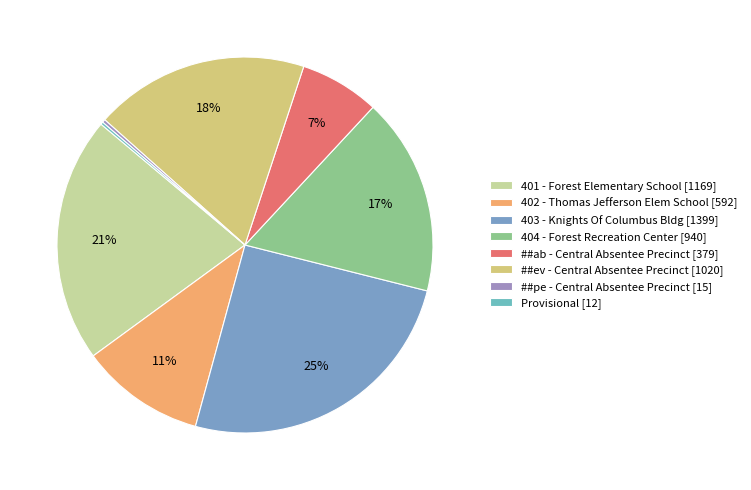

How many slices are in this pie chart?

8